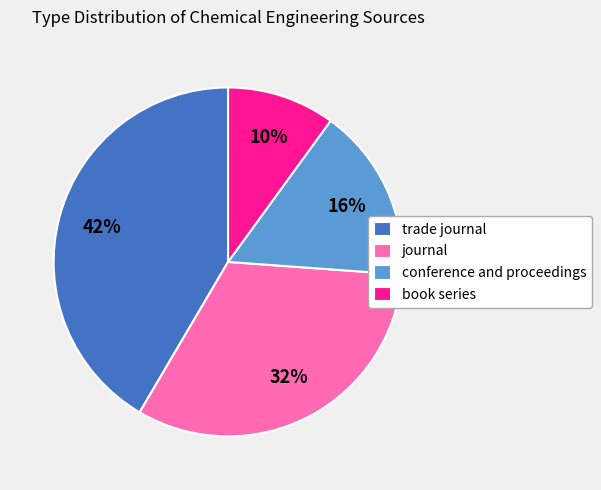

Does conference and proceedings represent more than half of the total?

No